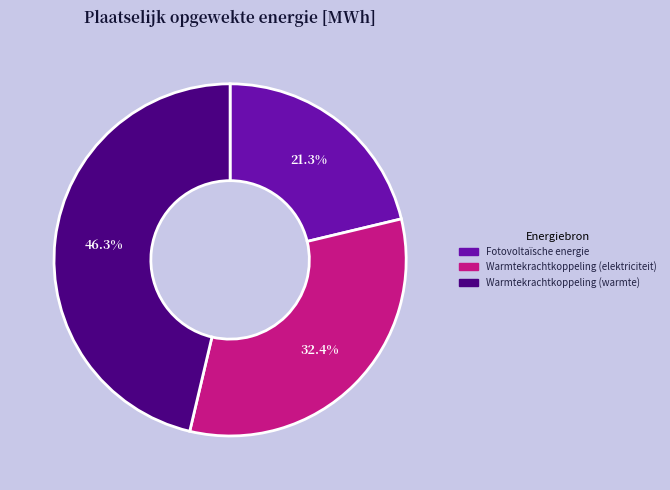

How much of the chart is everything except Fotovoltaïsche energie?

78.7%